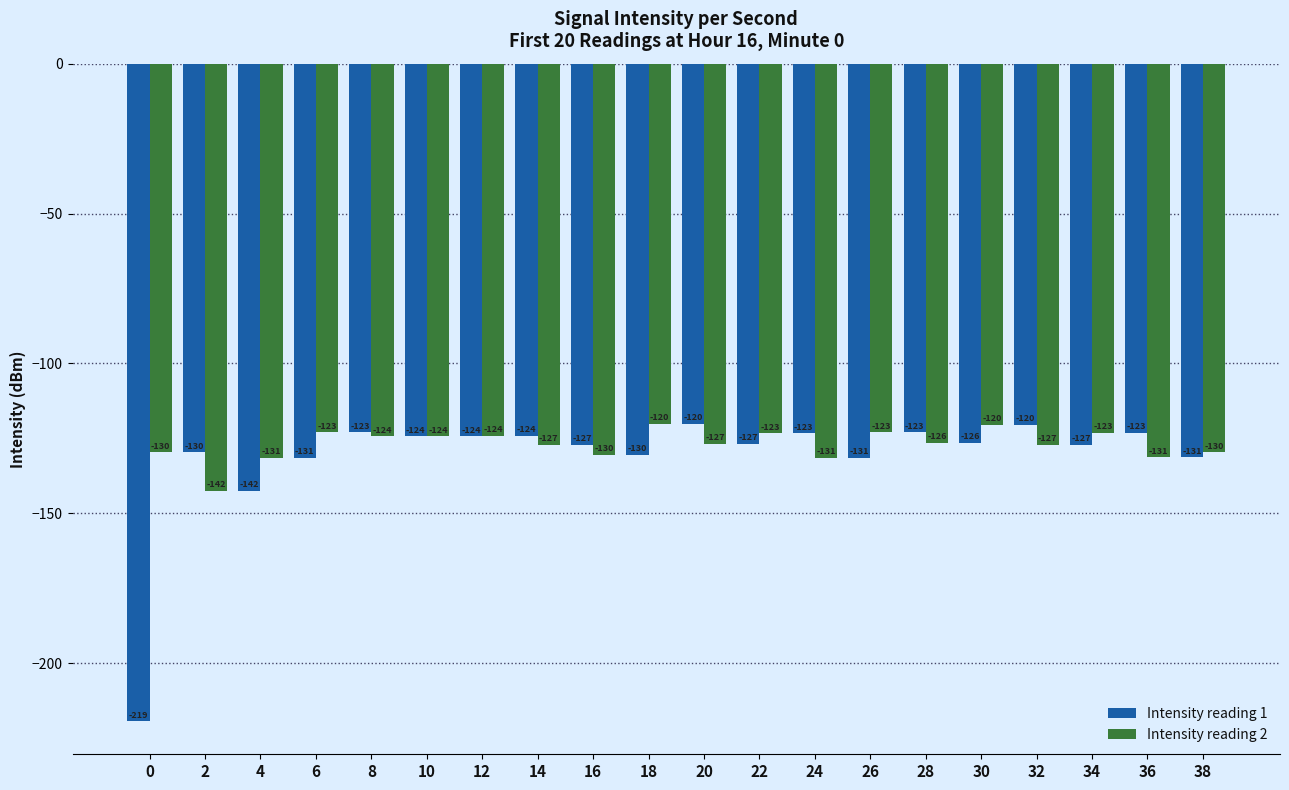

Rank the series by their average value, from lowest to highest.

Intensity reading 1, Intensity reading 2